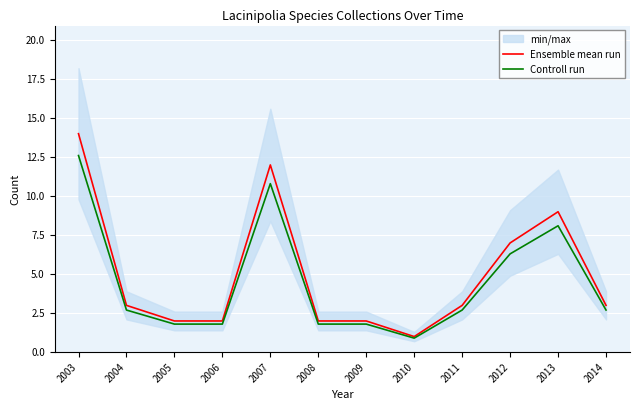

How many categories are shown in the chart?

12